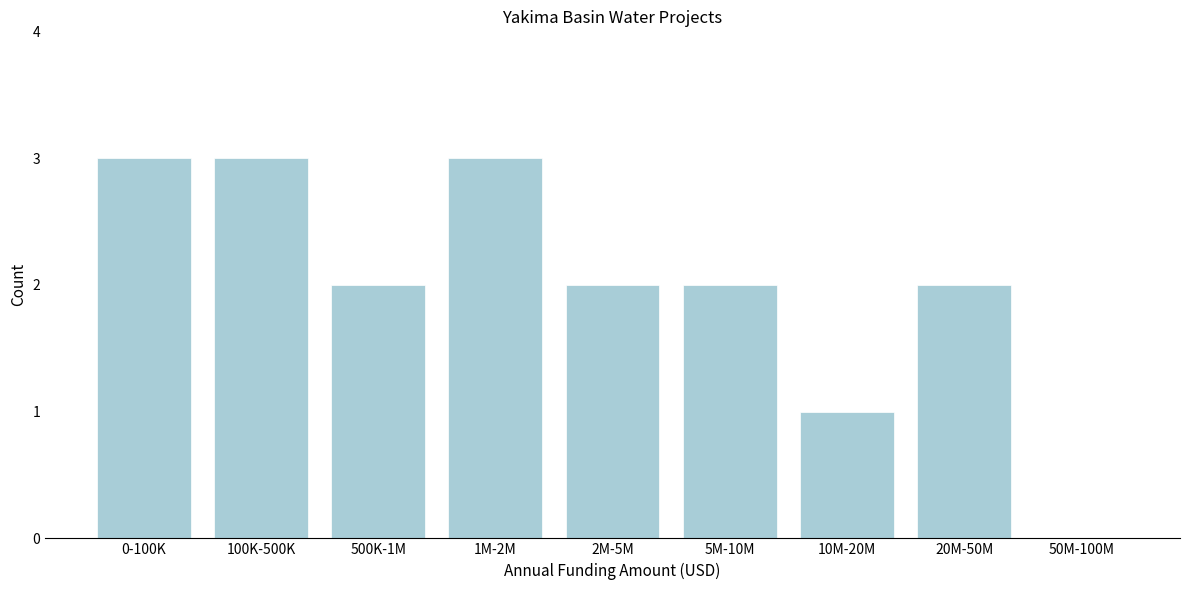

Reading left to right, extract all data points from this chart.

0-100K=3	100K-500K=3	500K-1M=2	1M-2M=3	2M-5M=2	5M-10M=2	10M-20M=1	20M-50M=2	50M-100M=0